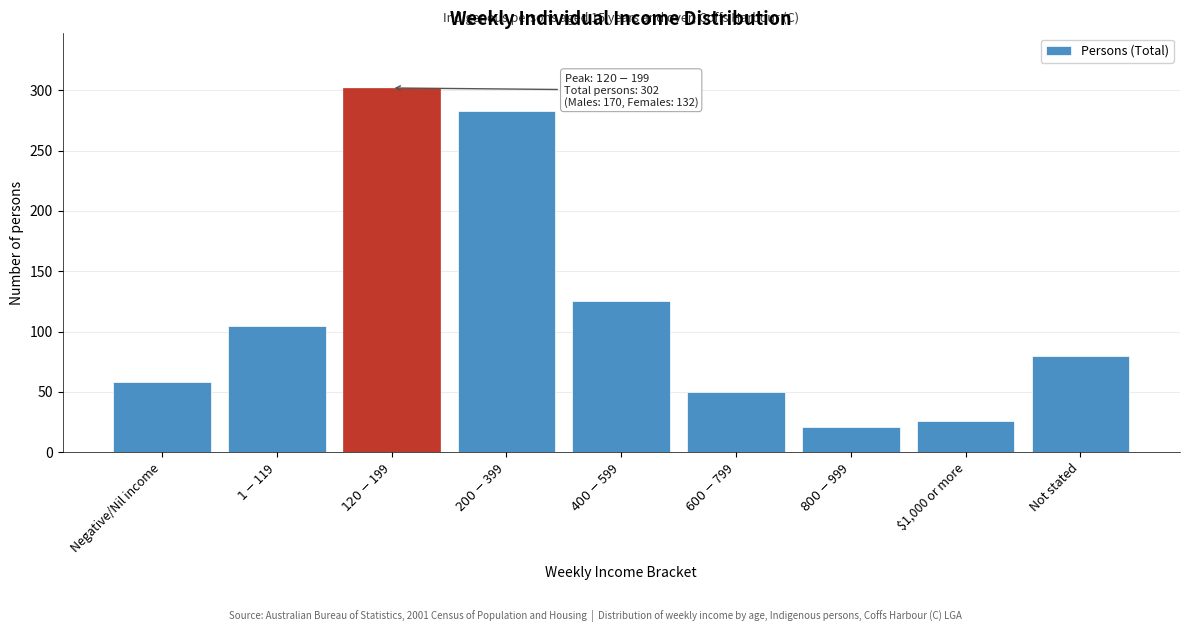

Reading left to right, what are all the values shown in this chart?

58	105	302	283	125	50	21	26	80